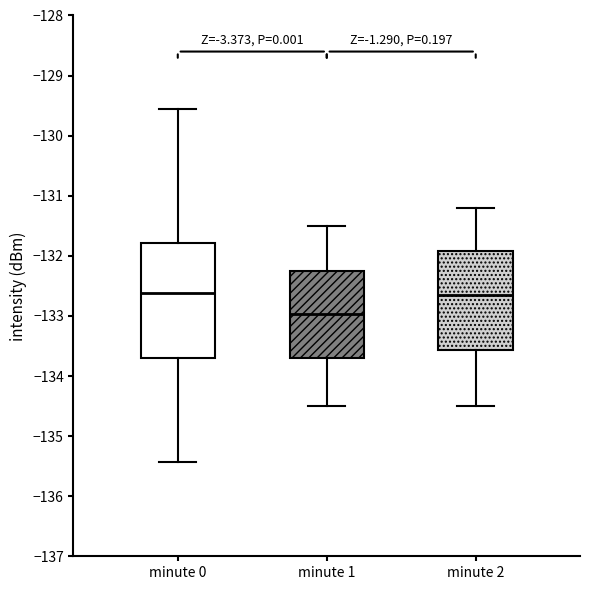

Comparing the boxes themselves (not the whiskers), which one is the tallest?

minute 0